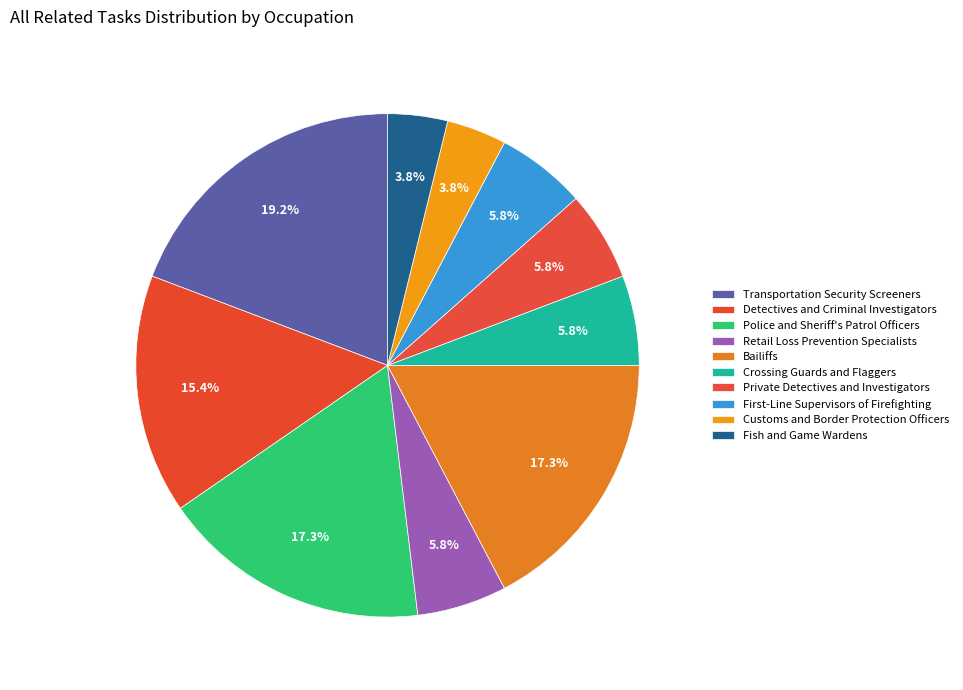

What percentage is NOT represented by Customs and Border Protection Officers?

96.2%